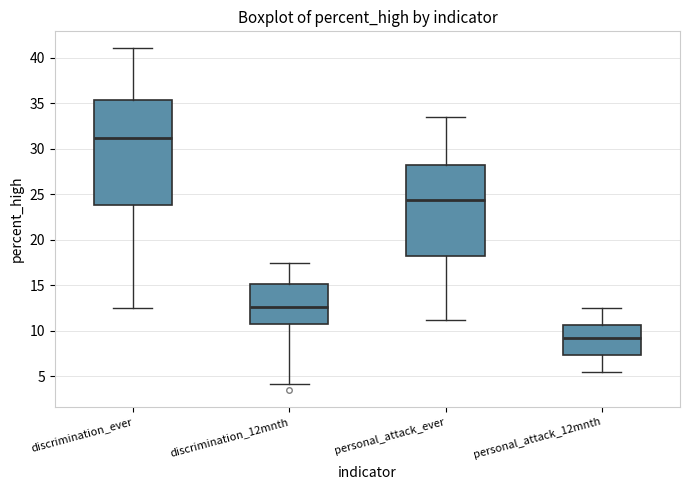

Which box's median line is the lowest?

personal_attack_12mnth